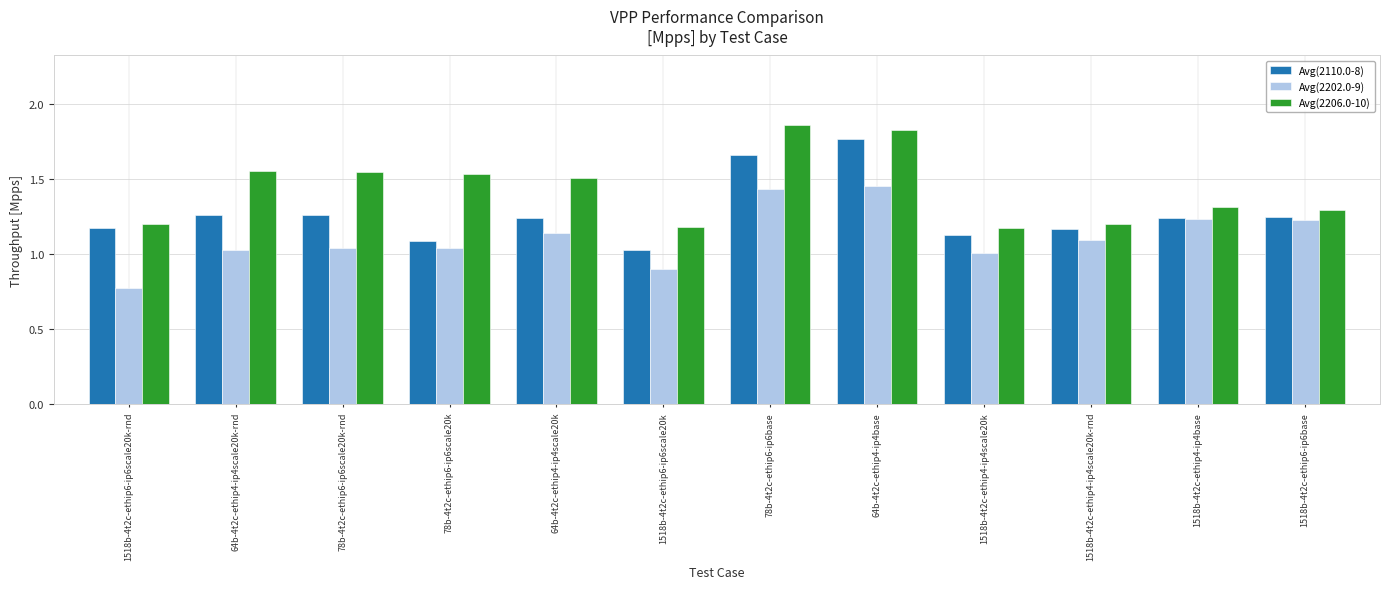

The Avg(2206.0-10) series shows 1.5 at 78b-4t2c-ethip6-ip6scale20k-rnd. True or false?

True